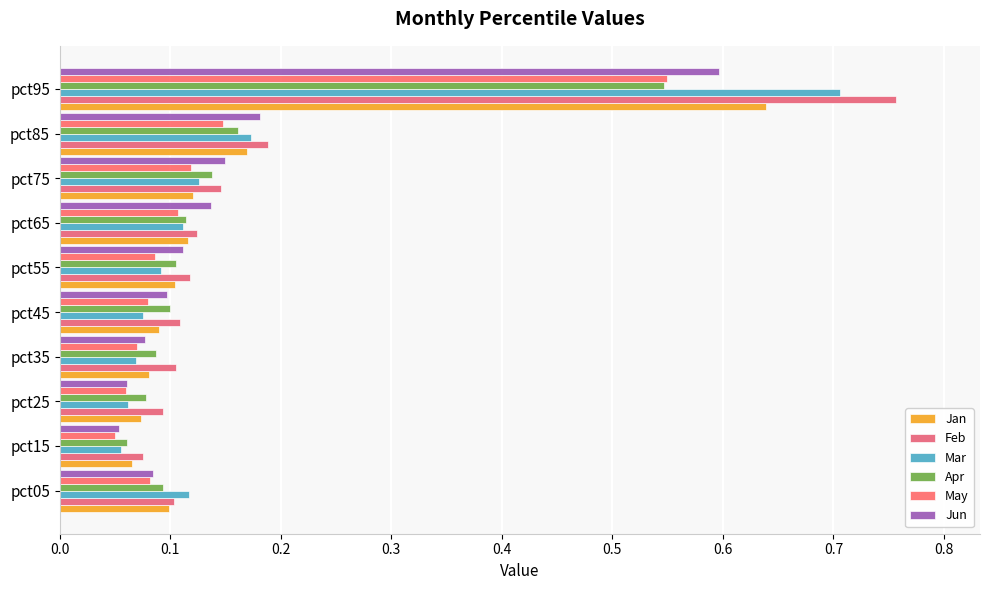

Which label corresponds to the largest value in the chart?

pct95